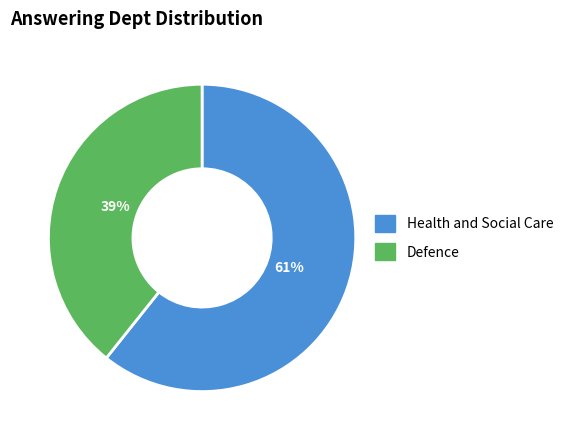

Count the number of slices in the pie.

2